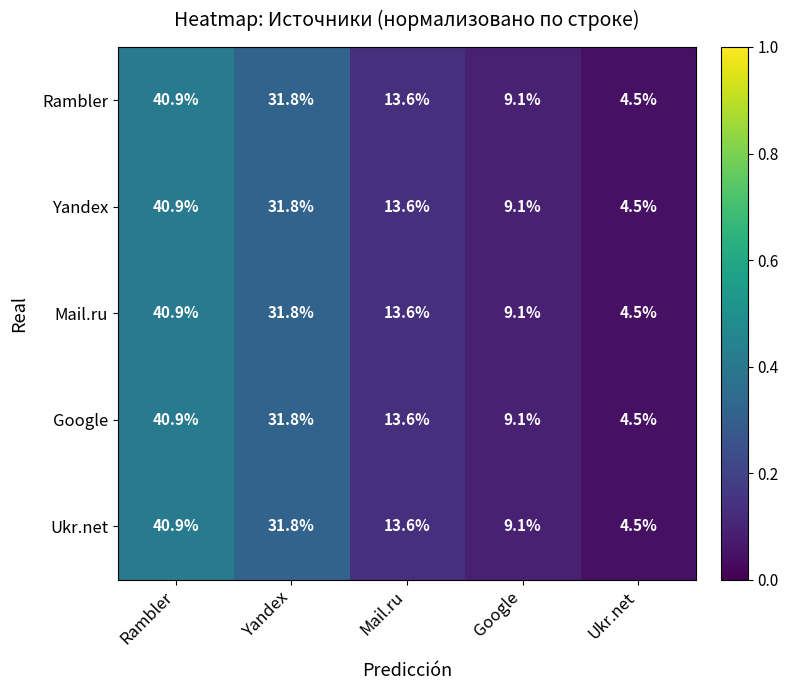

Reading right to left, transcribe all the data shown in this chart.

Rambler: 4.5	9.1	13.6	31.8	40.9
Yandex: 4.5	9.1	13.6	31.8	40.9
Mail.ru: 4.5	9.1	13.6	31.8	40.9
Google: 4.5	9.1	13.6	31.8	40.9
Ukr.net: 4.5	9.1	13.6	31.8	40.9